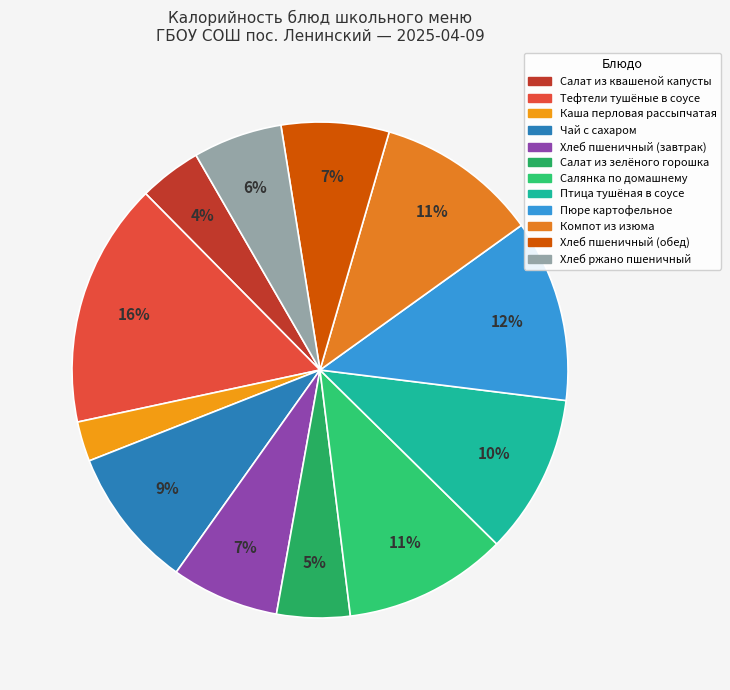

Do Птица тушёная в соусе and Хлеб пшеничный (завтрак) together represent more than half of the pie?

No